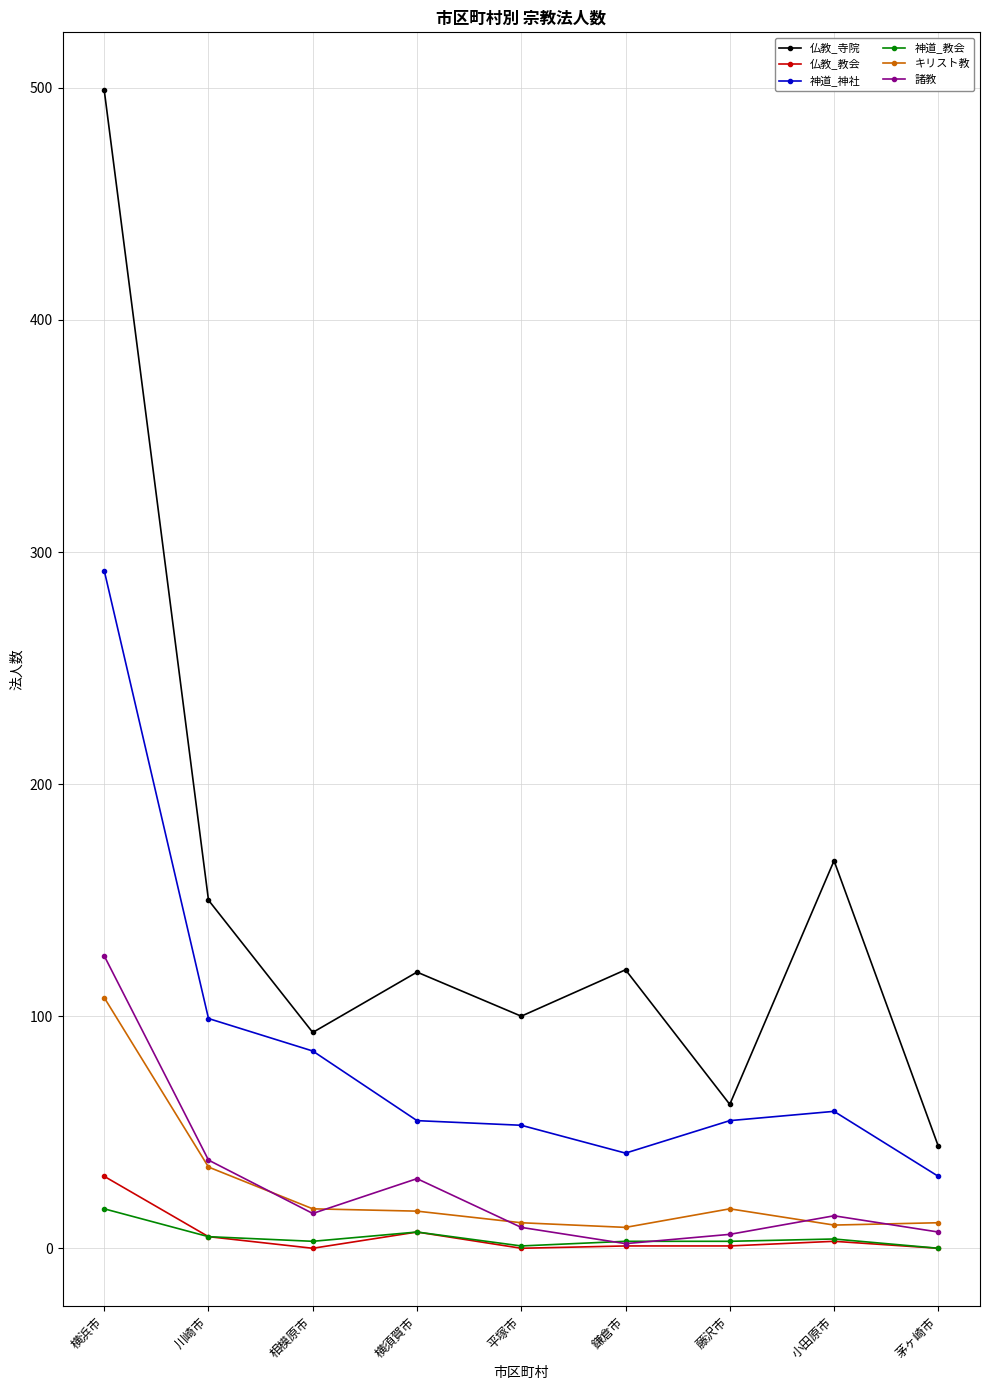

What are all the series names shown in the legend?

仏教_寺院, 仏教_教会, 神道_神社, 神道_教会, キリスト教, 諸教